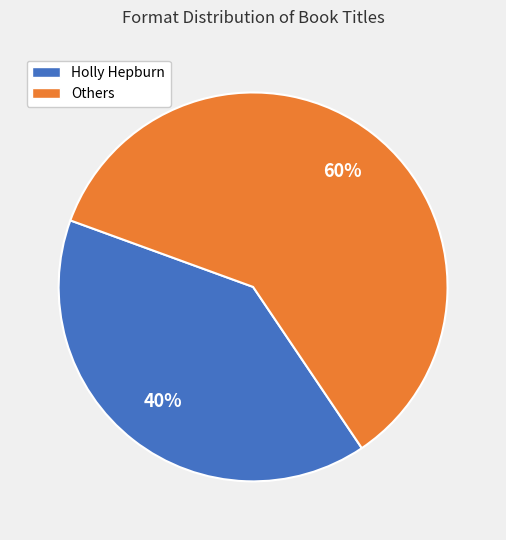

Which category has the biggest portion of the pie?

Others